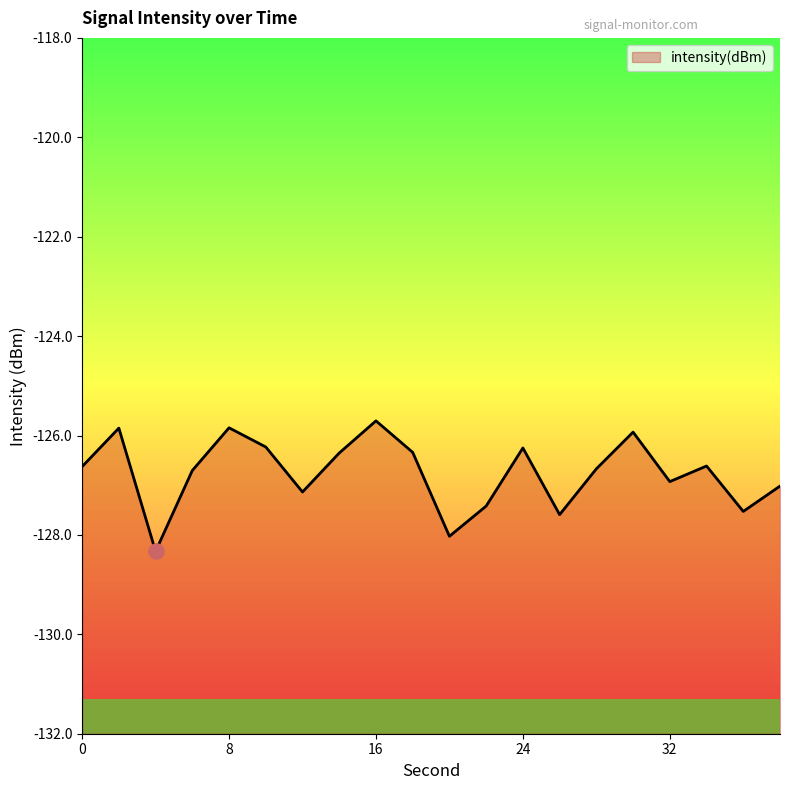

What is the change in value from 12 to 28?

+0.5